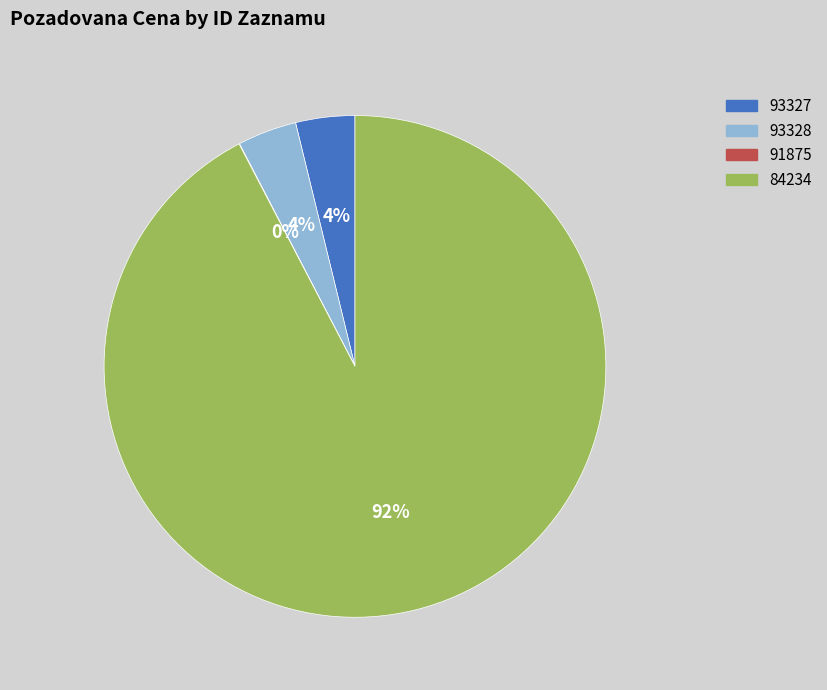

True or false: 93327 accounts for 4% of the total.

True